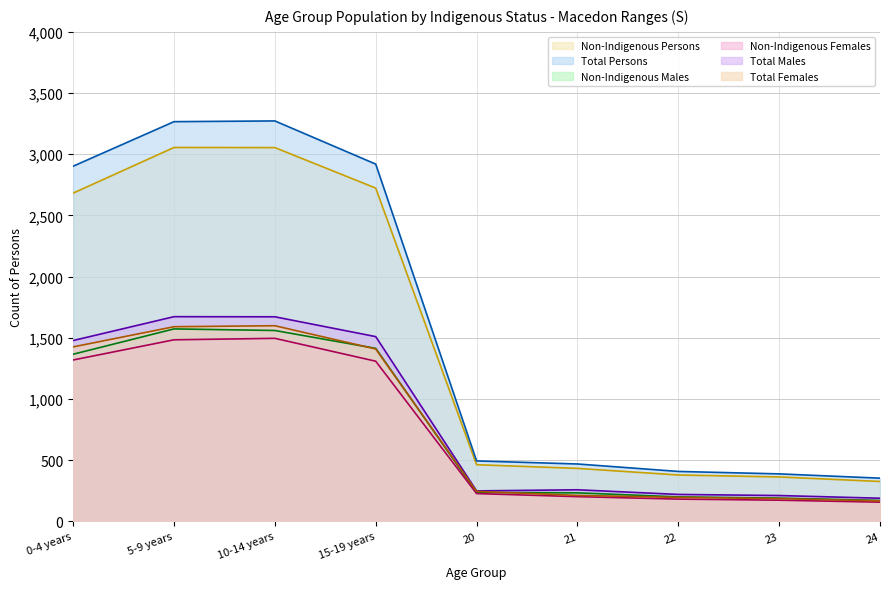

At 0-4 years, list the series in order from largest to smallest.

Total Persons, Non-Indigenous Persons, Total Males, Total Females, Non-Indigenous Males, Non-Indigenous Females